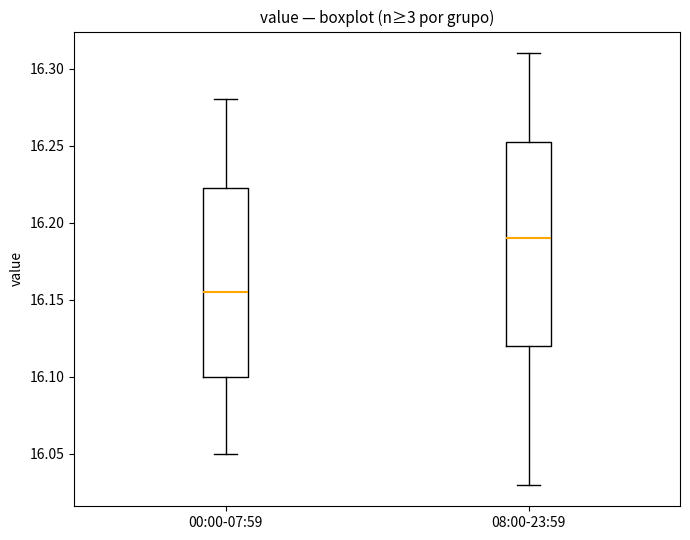

Which box's median line is the lowest?

00:00-07:59